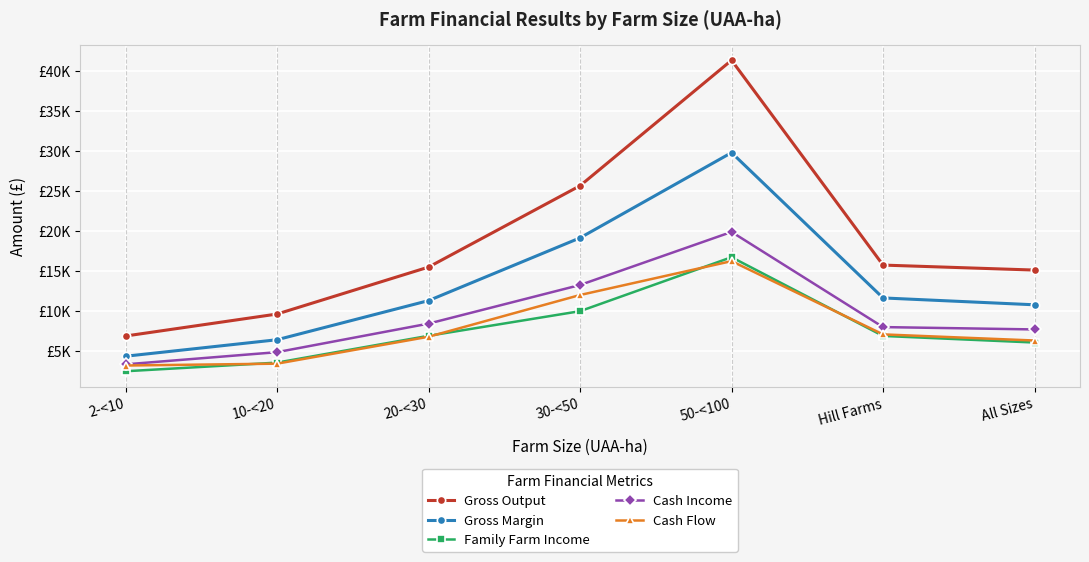

True or false: Gross Margin has a value of 11602 at Hill Farms.

True